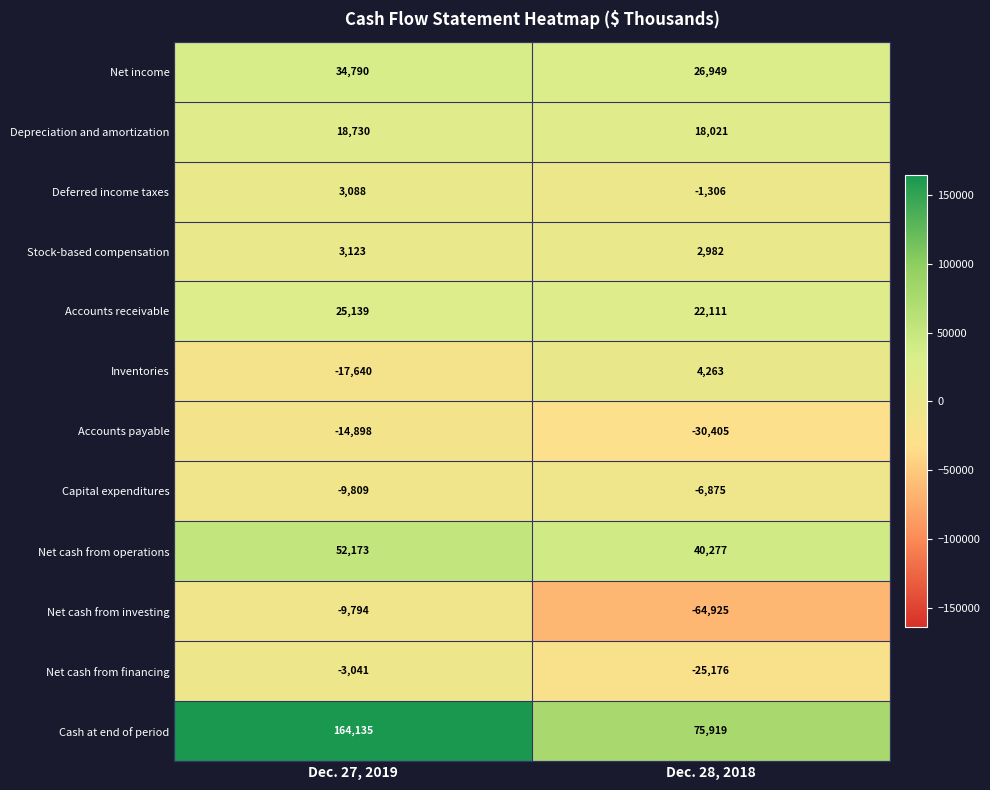

What is the smallest value displayed?

-64925